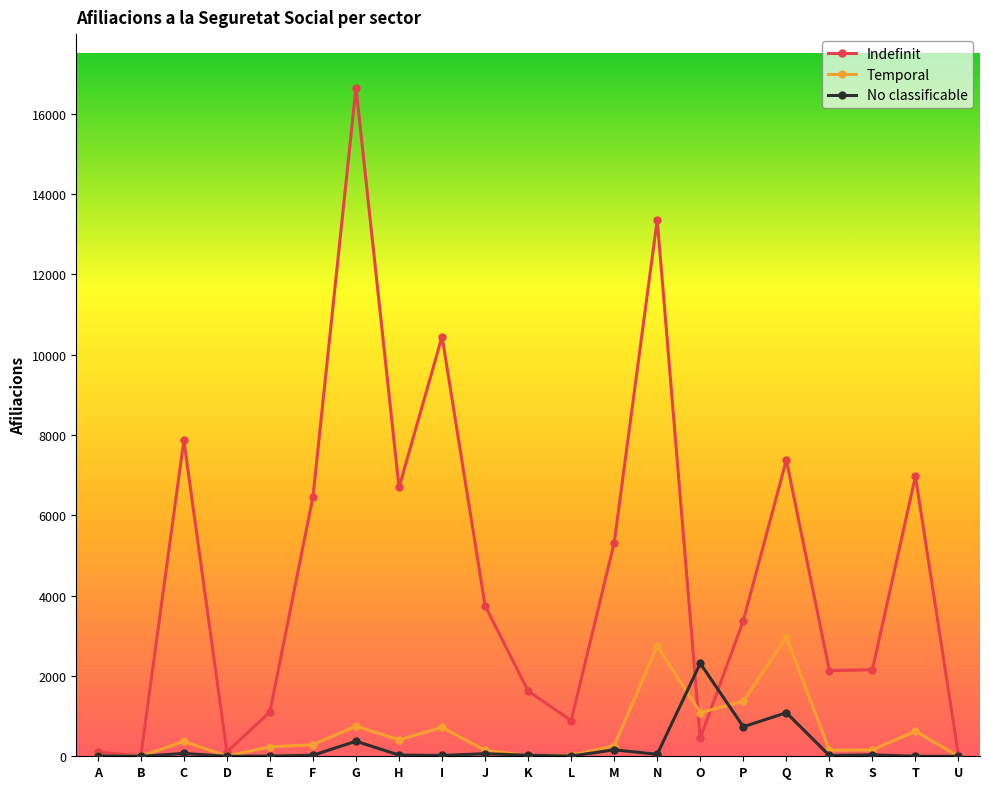

Between D and H, which series saw the biggest shift?

Indefinit